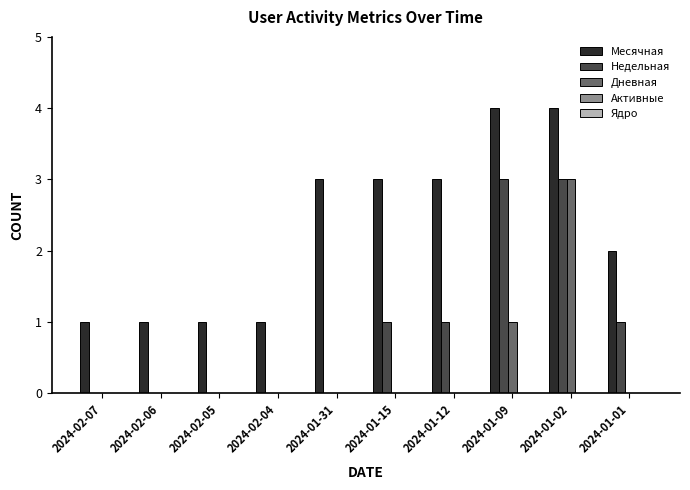

How many data points does each series have?

10